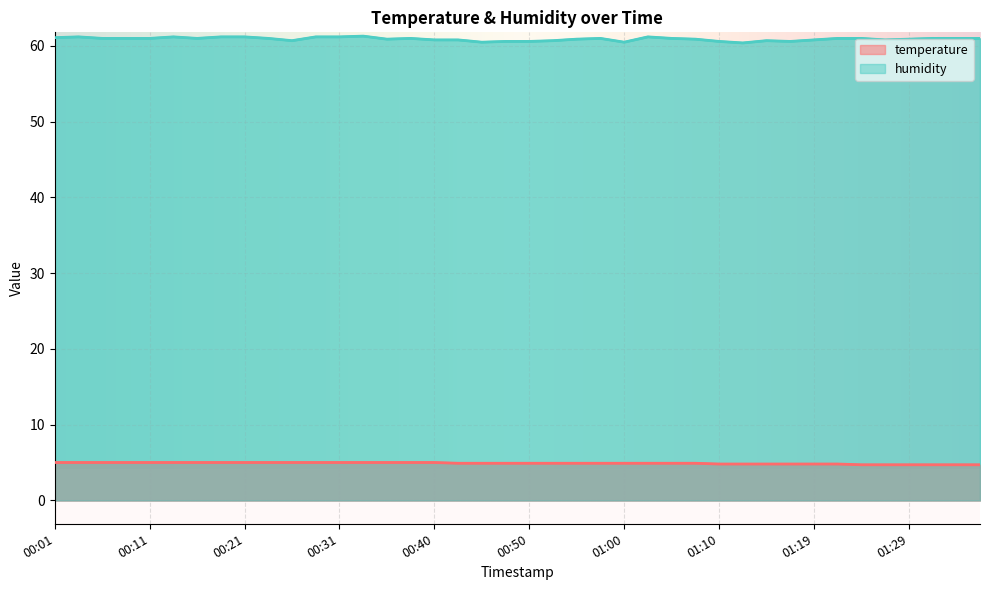

Reading left to right, extract all data points from this chart.

temperature: 00:01=5.0	00:03=5.0	00:06=5.0	00:08=5.0	00:11=5.0	00:13=5.0	00:16=5.0	00:18=5.0	00:21=5.0	00:23=5.0	00:26=5.0	00:28=5.0	00:31=5.0	00:33=5.0	00:35=5.0	00:38=5.0	00:40=5.0	00:43=4.9	00:45=4.9	00:48=4.9	00:50=4.9	00:52=4.9	00:55=4.9	00:57=4.9	01:00=4.9	01:02=4.9	01:05=4.9	01:07=4.9	01:10=4.8	01:12=4.8	01:14=4.8	01:17=4.8	01:19=4.8	01:22=4.8	01:24=4.7	01:27=4.7	01:29=4.7	01:31=4.7	01:34=4.7	01:36=4.7
humidity: 00:01=61.1	00:03=61.2	00:06=61.0	00:08=61.0	00:11=61.0	00:13=61.2	00:16=61.0	00:18=61.2	00:21=61.2	00:23=61.0	00:26=60.7	00:28=61.2	00:31=61.2	00:33=61.3	00:35=60.9	00:38=61.0	00:40=60.8	00:43=60.8	00:45=60.5	00:48=60.6	00:50=60.6	00:52=60.7	00:55=60.9	00:57=61.0	01:00=60.5	01:02=61.2	01:05=61.0	01:07=60.9	01:10=60.6	01:12=60.4	01:14=60.7	01:17=60.6	01:19=60.8	01:22=61.0	01:24=61.0	01:27=60.8	01:29=60.9	01:31=61.0	01:34=61.0	01:36=61.0